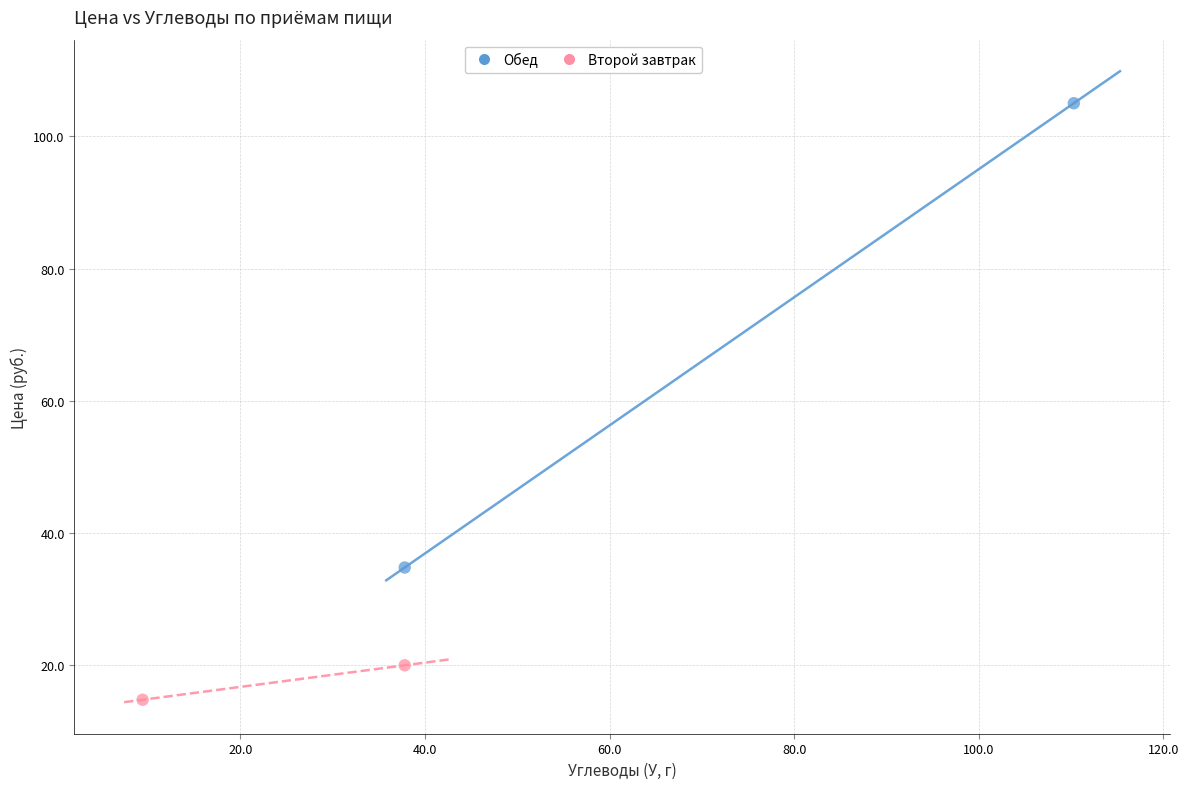

Which series has the widest spread of Y values?

Обед